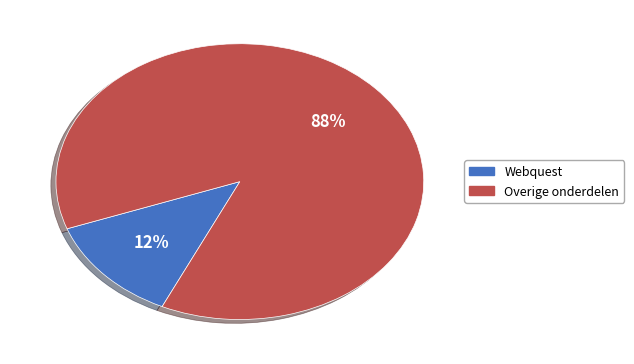

Which has a higher value, Overige onderdelen or Webquest?

Overige onderdelen